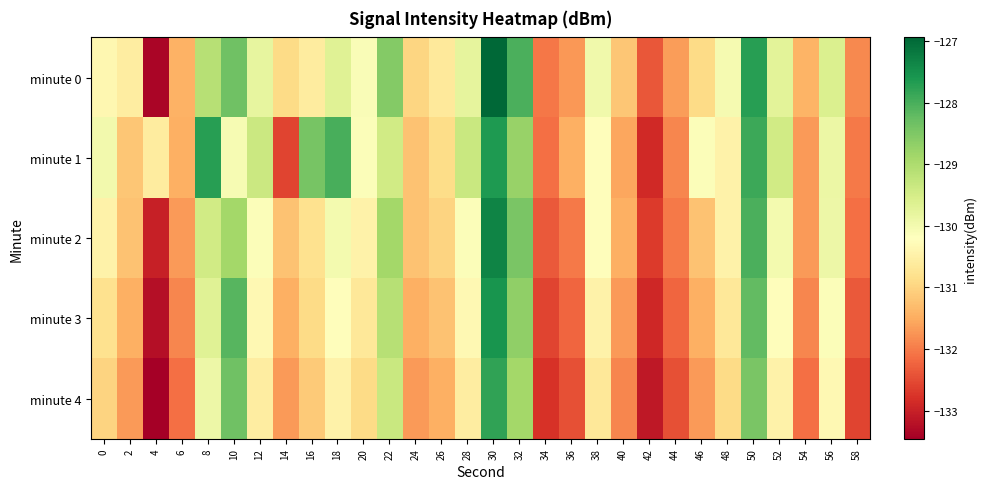

Reading right to left, list all the values displayed in this chart.

minute 0: 58=-131.9	56=-129.6	54=-131.4	52=-129.7	50=-127.7	48=-130.0	46=-130.9	44=-131.7	42=-132.4	40=-131.2	38=-129.9	36=-131.7	34=-132.0	32=-128.0	30=-126.9	28=-129.8	26=-130.6	24=-131.0	22=-128.6	20=-130.1	18=-129.7	16=-130.6	14=-130.9	12=-129.8	10=-128.3	8=-129.1	6=-131.4	4=-133.4	2=-130.6	0=-130.4
minute 1: 58=-132.0	56=-129.9	54=-131.7	52=-129.5	50=-127.9	48=-130.5	46=-130.1	44=-131.9	42=-132.9	40=-131.6	38=-130.2	36=-131.5	34=-132.1	32=-128.8	30=-127.7	28=-129.3	26=-130.9	24=-131.2	22=-129.5	20=-130.1	18=-128.0	16=-128.4	14=-132.6	12=-129.4	10=-130.1	8=-127.7	6=-131.5	4=-130.6	2=-131.2	0=-130.0
minute 2: 58=-132.1	56=-129.9	54=-131.7	52=-130.0	50=-128.0	48=-130.5	46=-131.2	44=-132.0	42=-132.7	40=-131.5	38=-130.2	36=-132.0	34=-132.3	32=-128.5	30=-127.3	28=-130.1	26=-131.0	24=-131.2	22=-128.9	20=-130.5	18=-130.0	16=-130.8	14=-131.2	12=-130.1	10=-128.9	8=-129.5	6=-131.7	4=-133.0	2=-131.2	0=-130.5
minute 3: 58=-132.3	56=-130.1	54=-131.9	52=-130.2	50=-128.2	48=-130.7	46=-131.5	44=-132.2	42=-132.9	40=-131.7	38=-130.5	36=-132.2	34=-132.6	32=-128.7	30=-127.6	28=-130.3	26=-131.2	24=-131.5	22=-129.1	20=-130.7	18=-130.2	16=-130.9	14=-131.5	12=-130.3	10=-128.1	8=-129.7	6=-131.9	4=-133.2	2=-131.5	0=-130.8
minute 4: 58=-132.6	56=-130.3	54=-132.1	52=-130.5	50=-128.5	48=-130.9	46=-131.7	44=-132.5	42=-133.1	40=-131.9	38=-130.7	36=-132.5	34=-132.8	32=-128.9	30=-127.8	28=-130.6	26=-131.5	24=-131.7	22=-129.3	20=-130.9	18=-130.5	16=-131.1	14=-131.7	12=-130.6	10=-128.3	8=-129.9	6=-132.1	4=-133.5	2=-131.7	0=-131.0